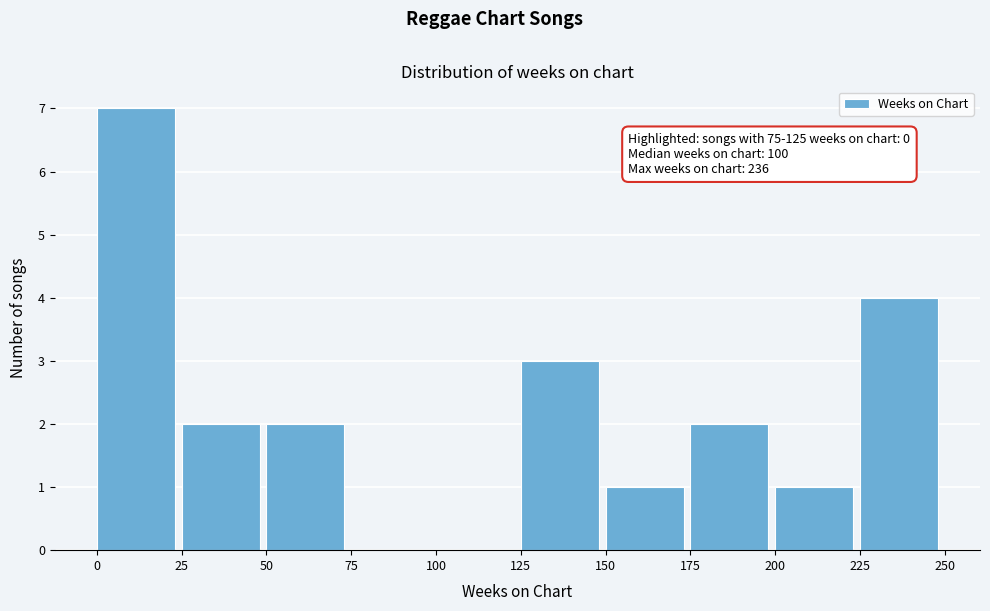

Which range on the x-axis has the tallest bar?

0 to 25